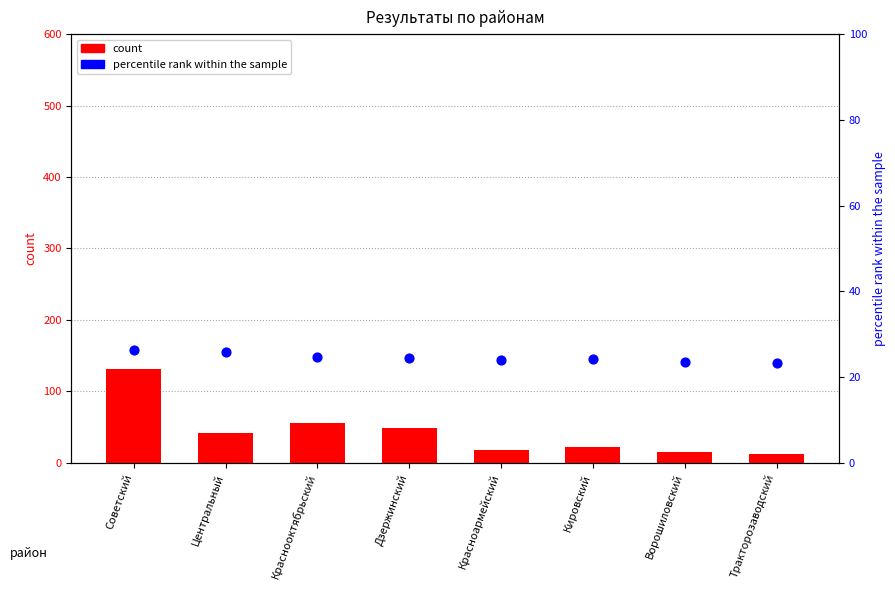

At which category is the sum across all series the highest?

Советский